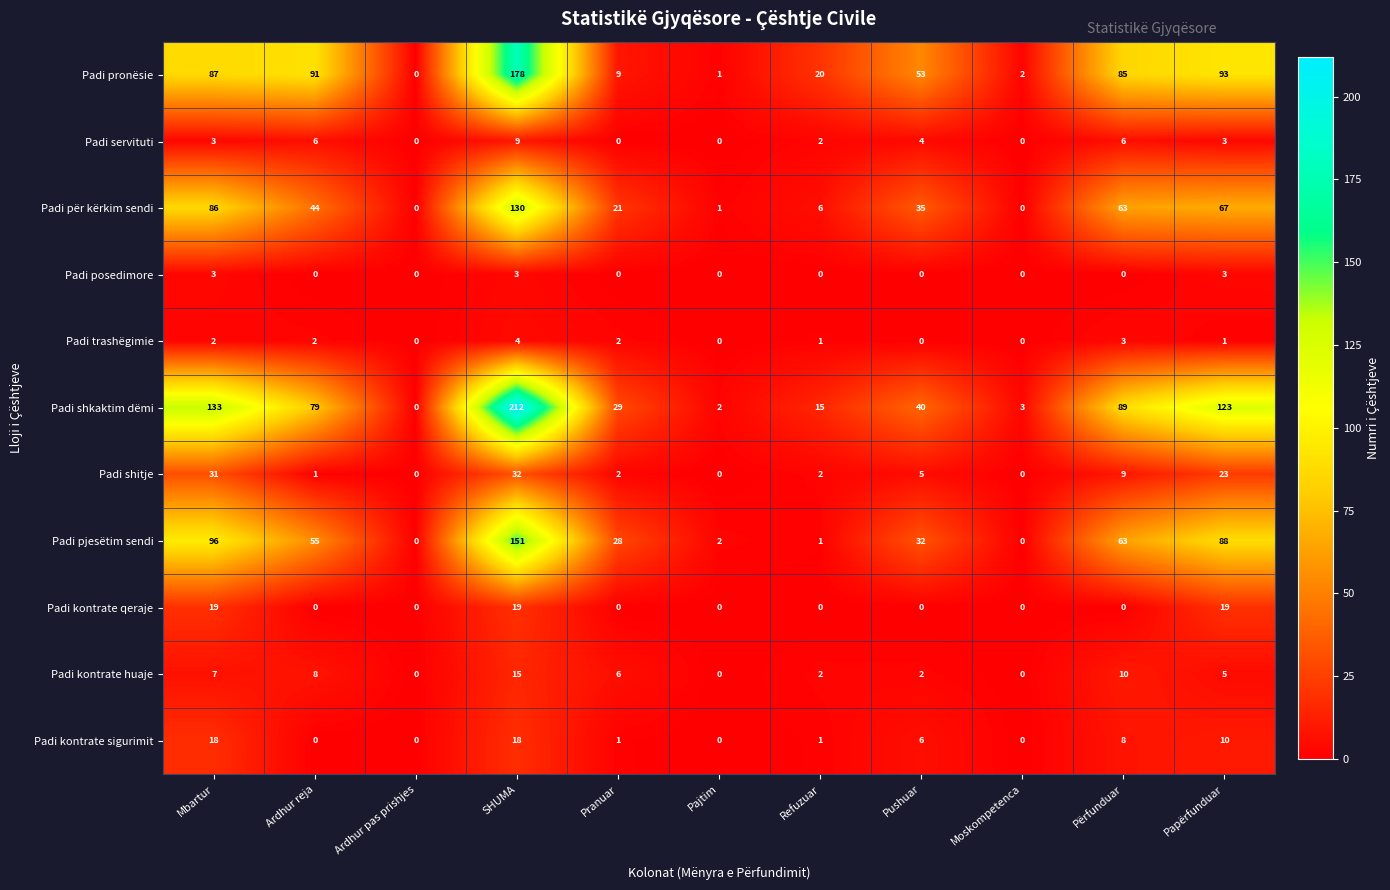

What is the highest value of the Padi pronësie series?

178